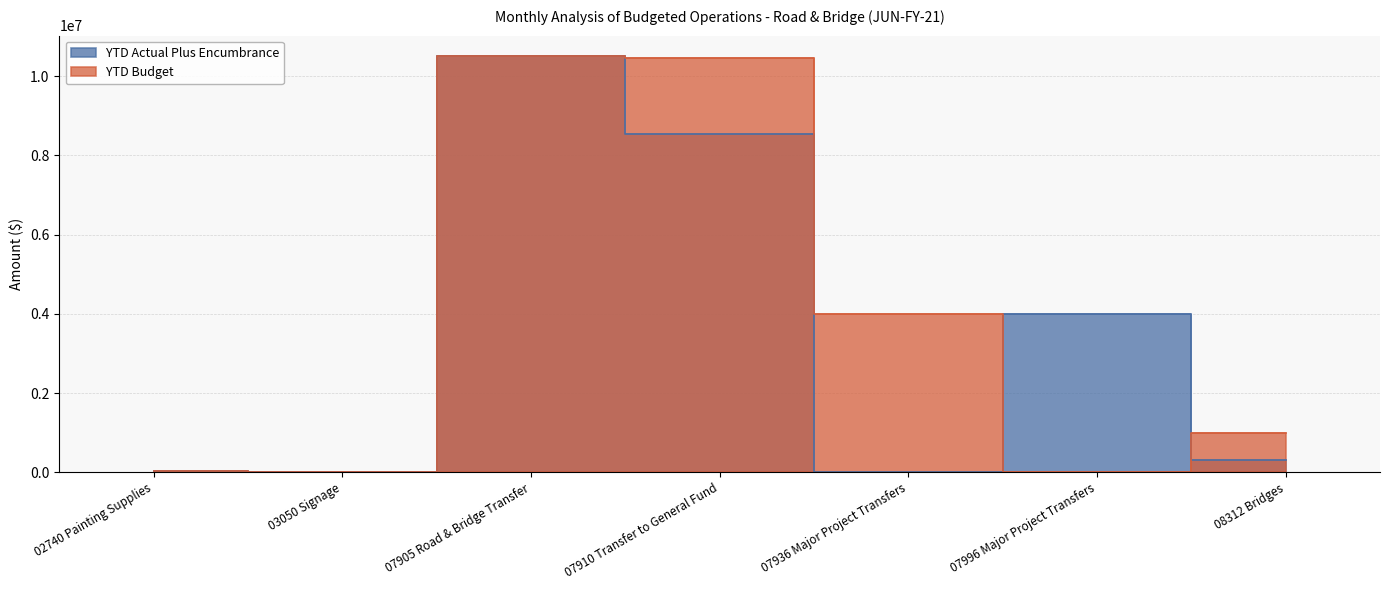

At which label does YTD Actual Plus Encumbrance first exceed 308931?

07905 Road & Bridge Transfer